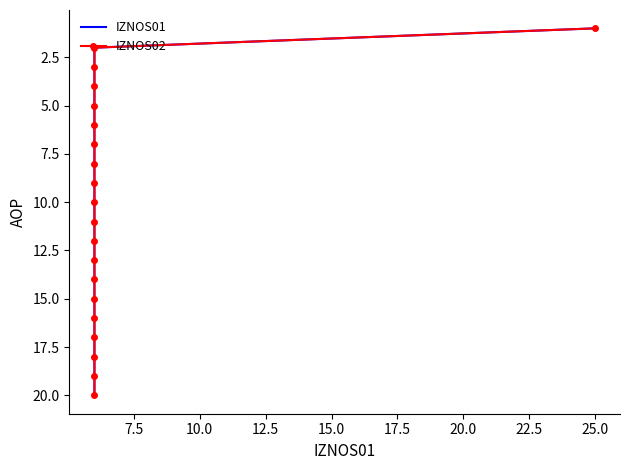

Which series has the widest spread of values?

IZNOS01